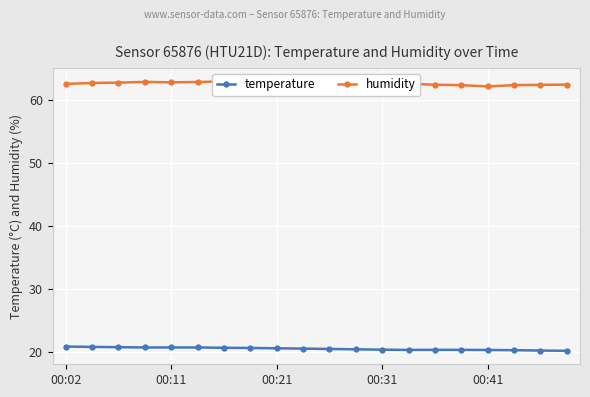

Which series has the widest spread of values?

humidity